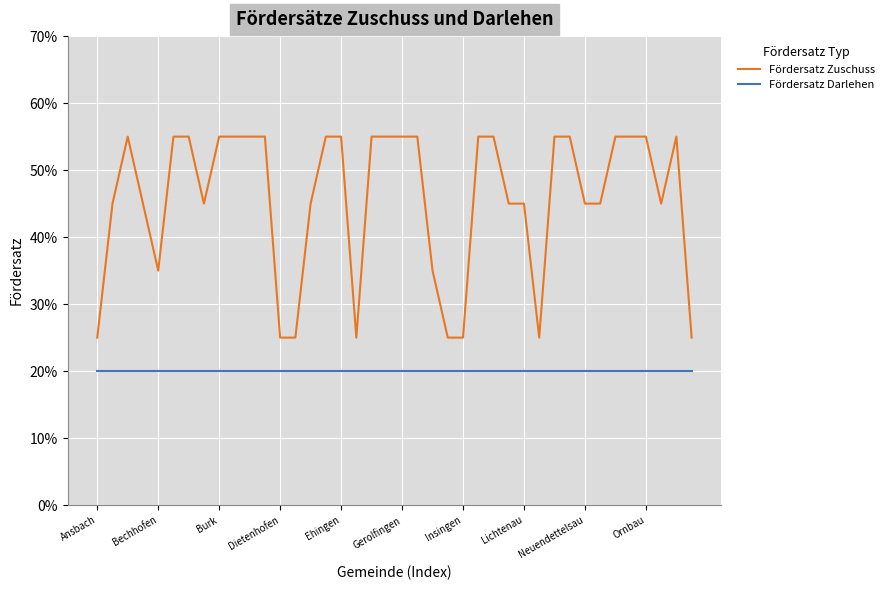

Is this an area chart (filled region under the line)?

No